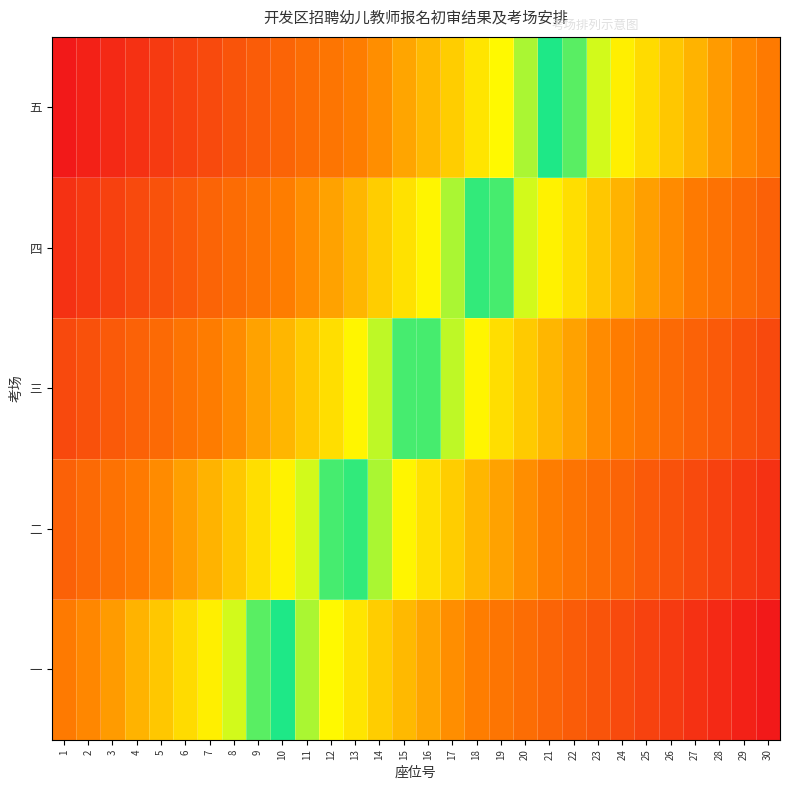

What is the spread (max minus min) of values at 4?

0.3